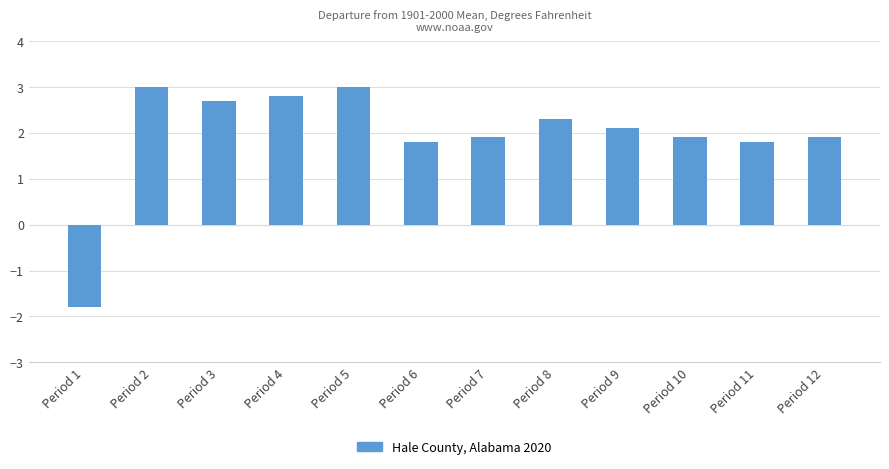

Where does the data first go above 2?

Period 2